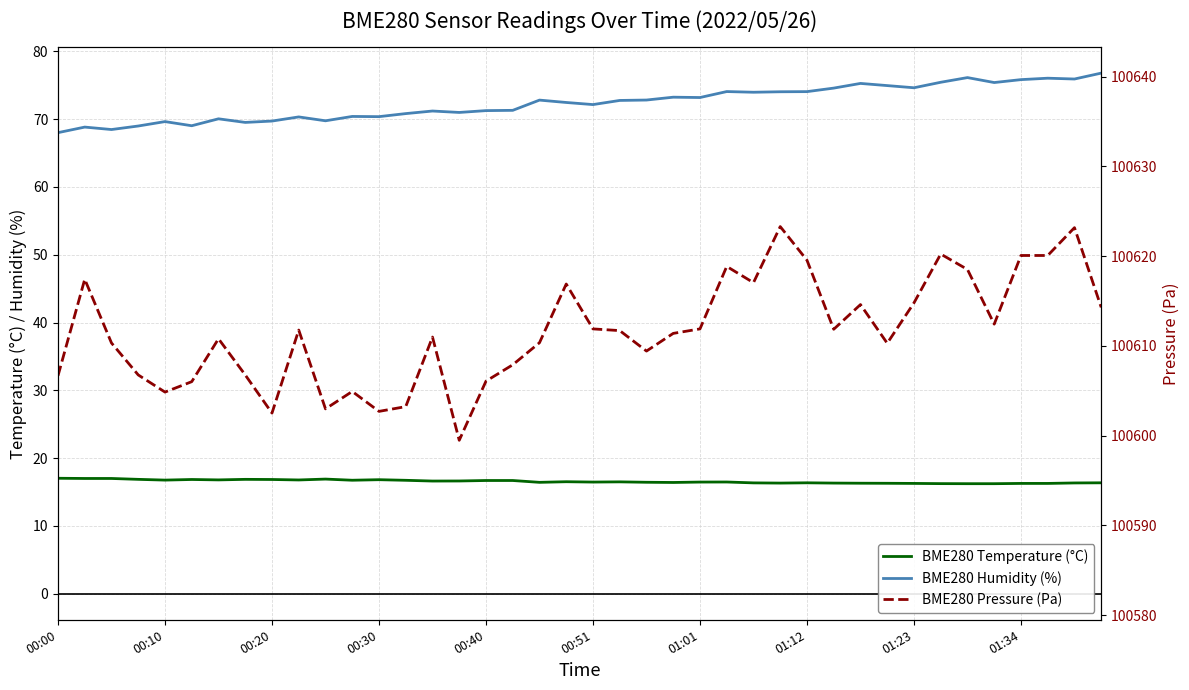

Which series has the largest total across all categories?

BME280 Pressure (Pa)